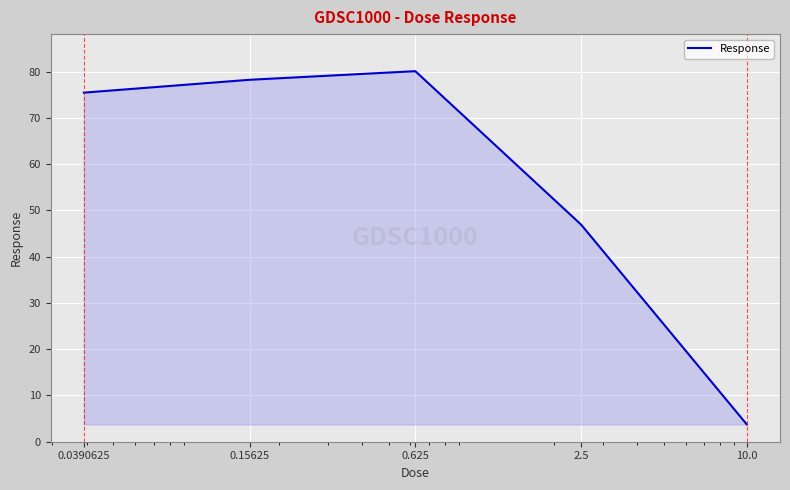

What is the difference between the maximum and minimum values?

76.4